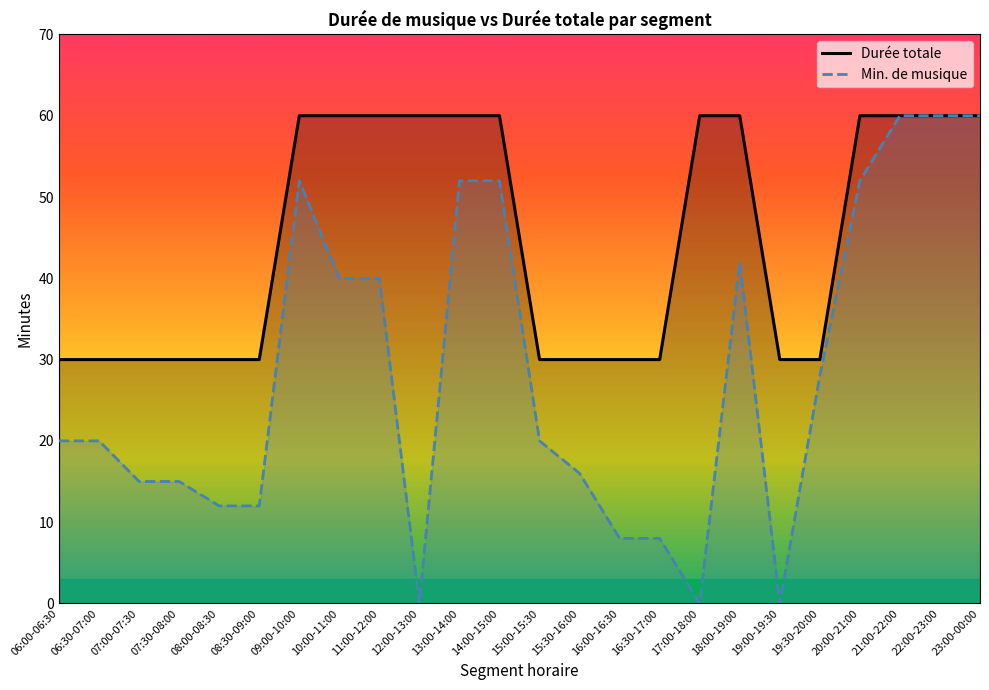

How many values in the Min. de musique series are below 20?

10